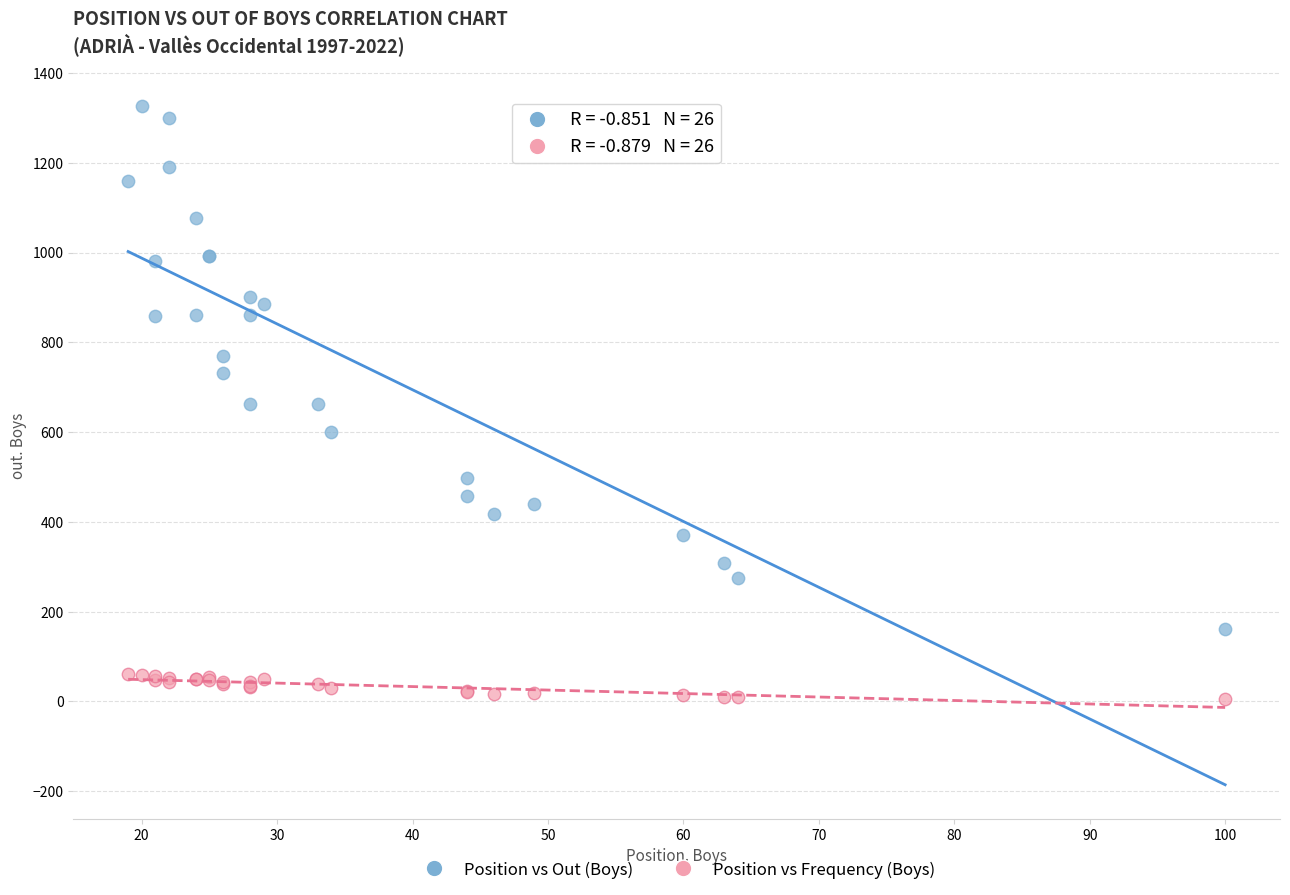

Which series reaches the maximum Y coordinate?

Position vs Out (Boys)